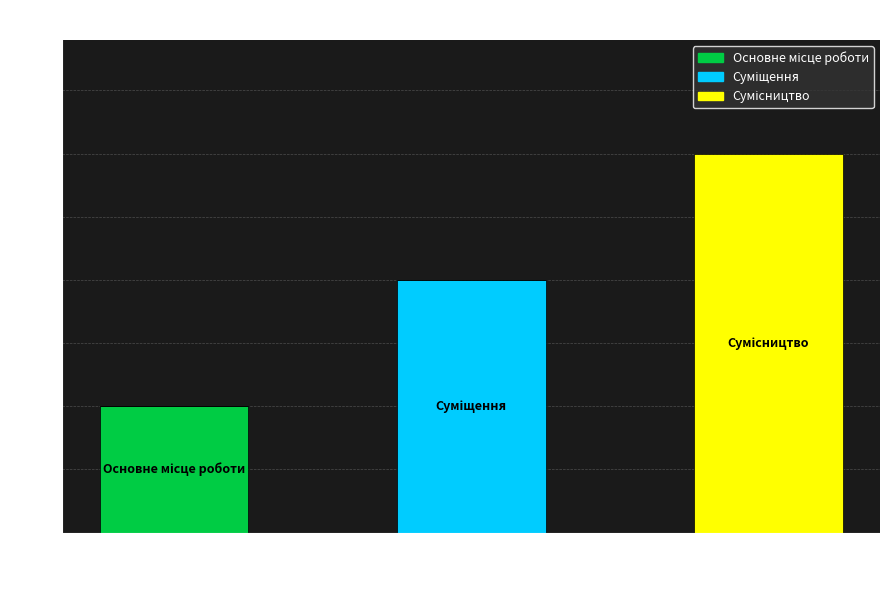

Count the number of categories in the chart.

3